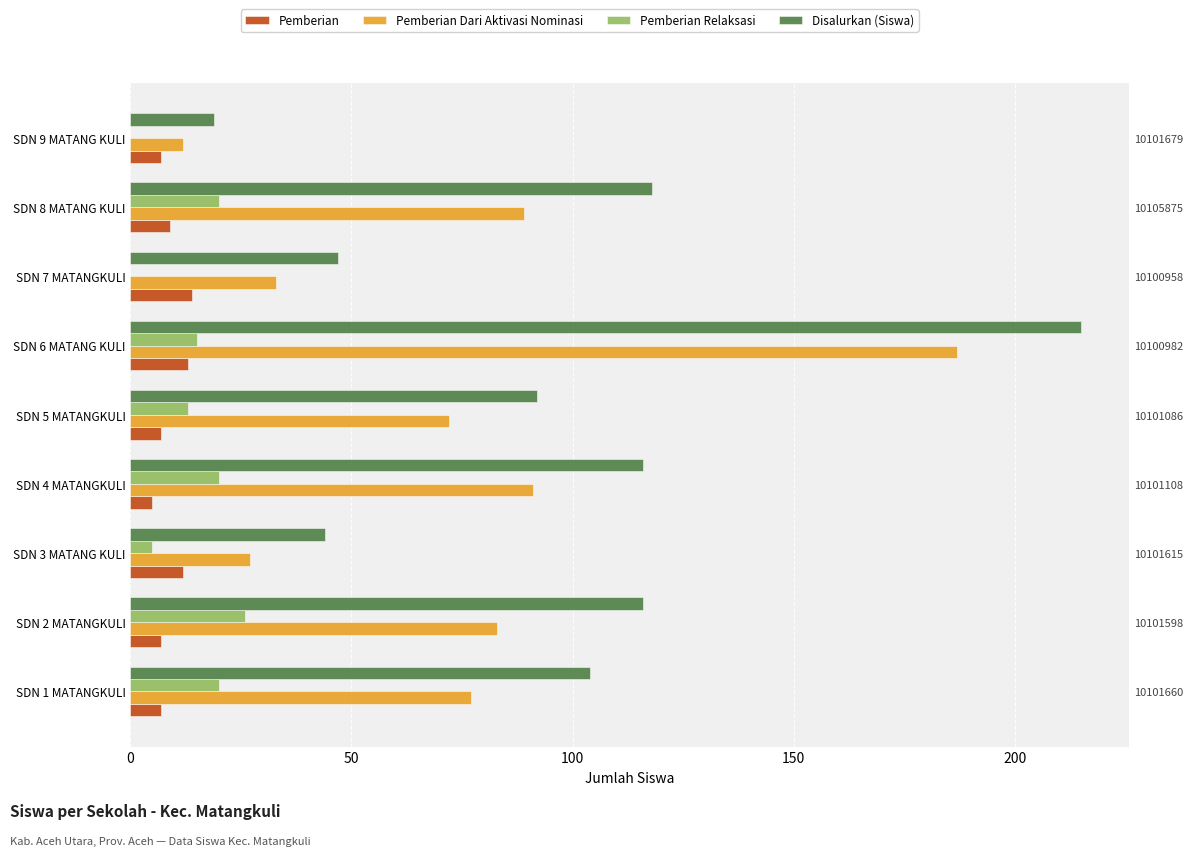

What is the greatest value displayed?

215